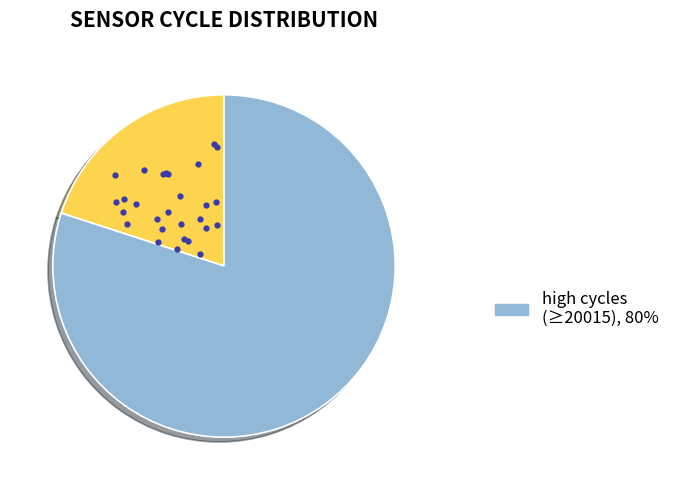

Is there any slice that represents more than half of the pie?

Yes